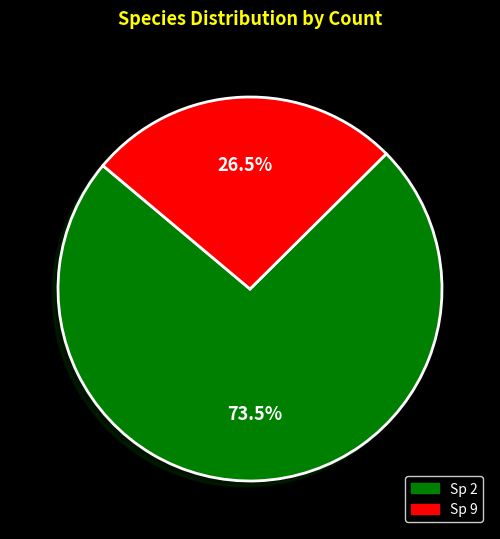

Is there any slice that represents more than half of the pie?

Yes